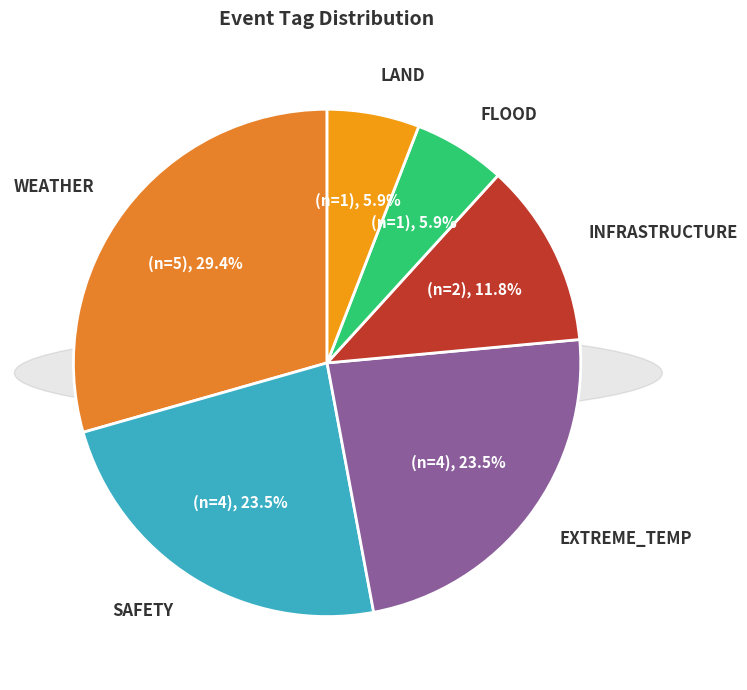

Approximately how many times larger is the value at SAFETY compared to LAND?

4.0